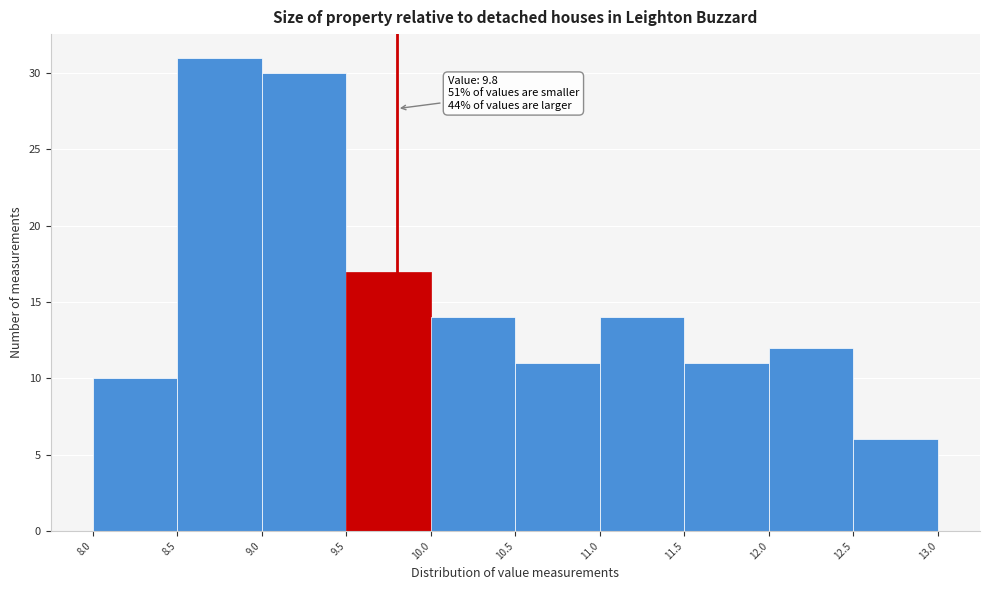

Which range on the x-axis has the tallest bar?

8.5 to 9.0